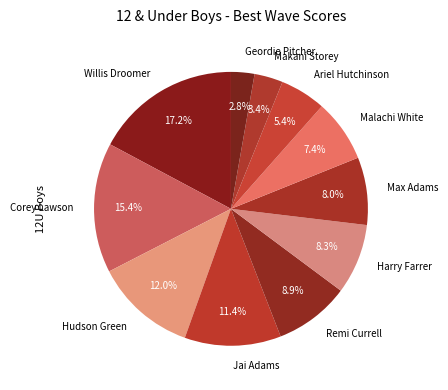

How many segments does this pie chart have?

11